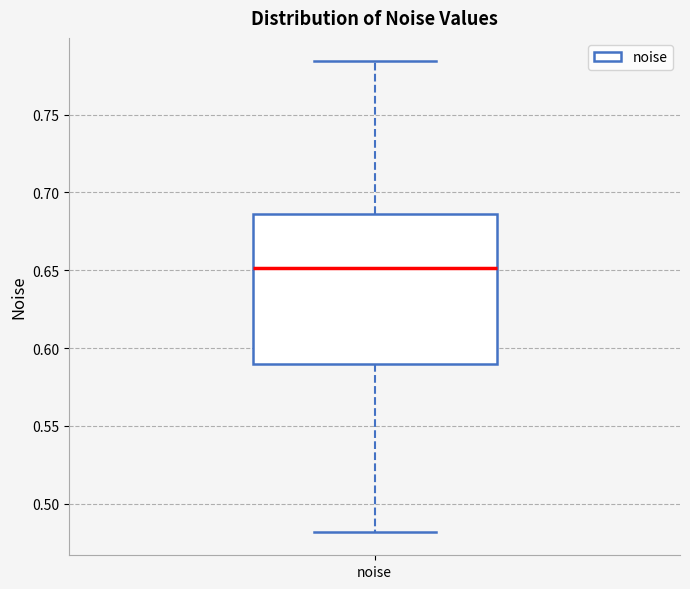

Where does the median line of the box for noise sit on the y-axis? The values are not printed on the chart, so give them approximately, as read against the axis.

0.650